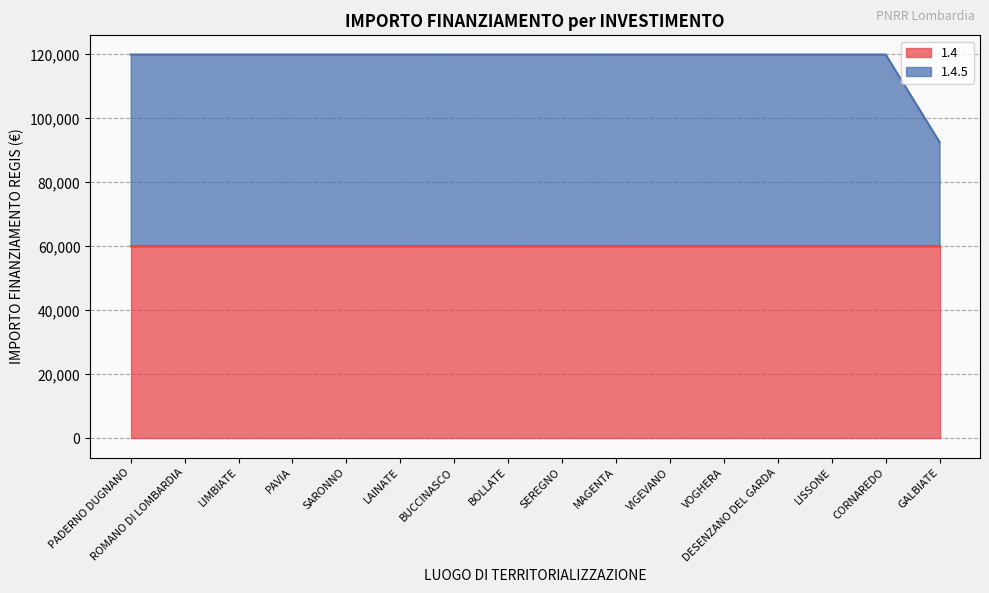

True or false: the data shows 119932 at LAINATE.

True